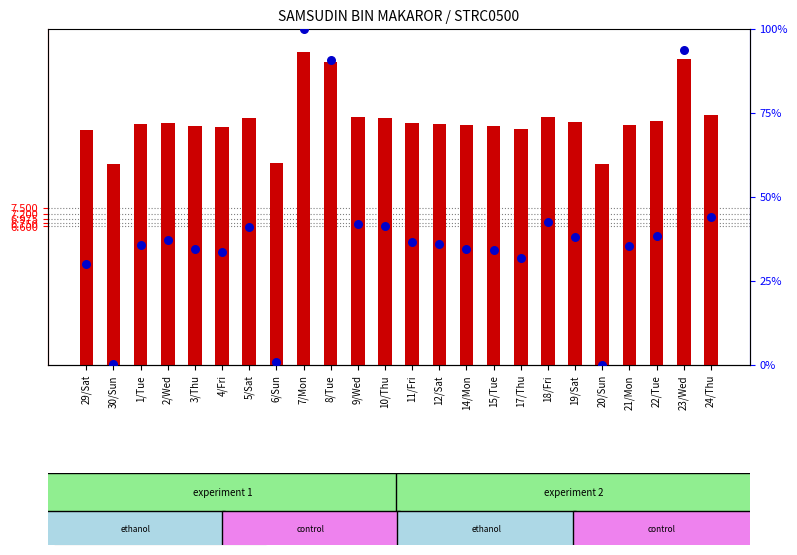

Which series has the widest spread of Y values?

percentile rank within the sample